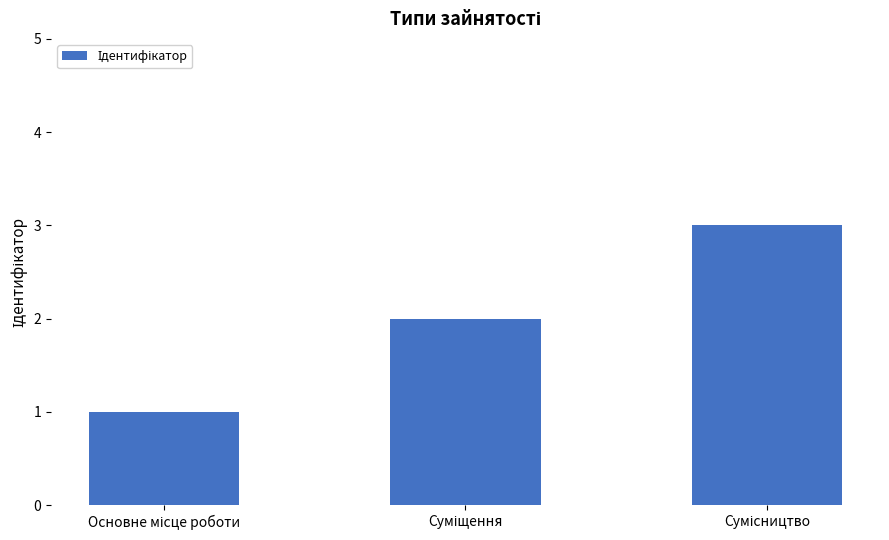

What is the maximum value shown in the chart?

3